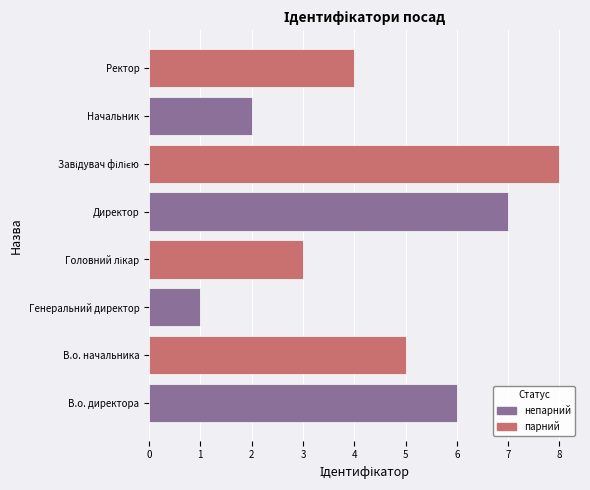

What is the change in value from Директор to Начальник?

-5